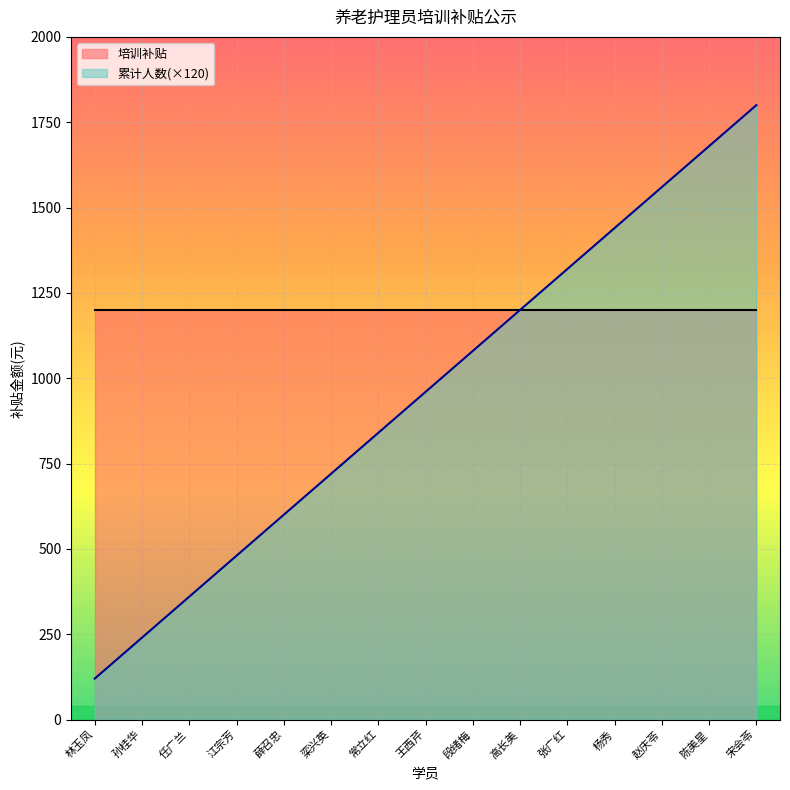

Where is the data nearest to the value 960?

王西芹